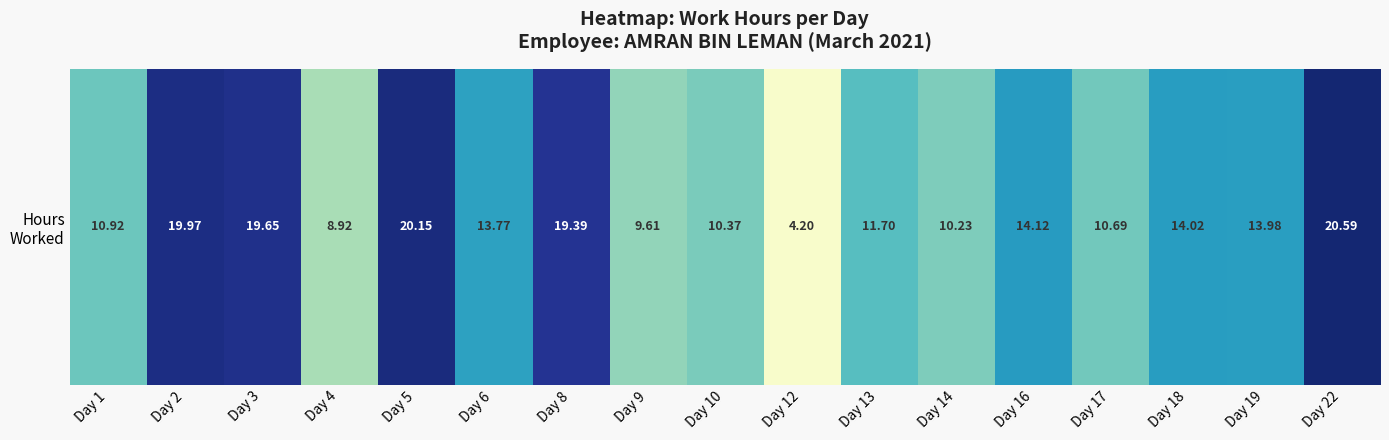

What is the maximum value shown in the chart?

20.6